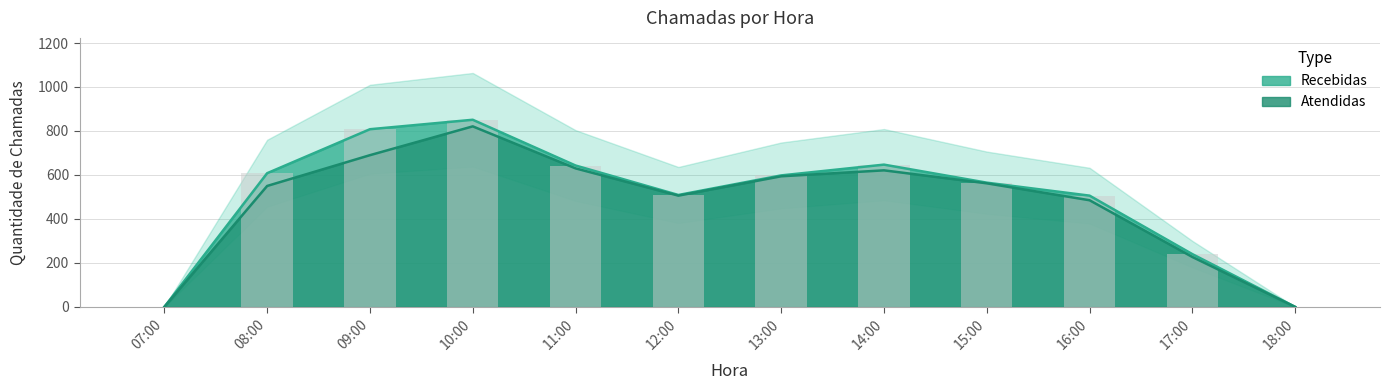

Which series has the widest spread of values?

Recebidas